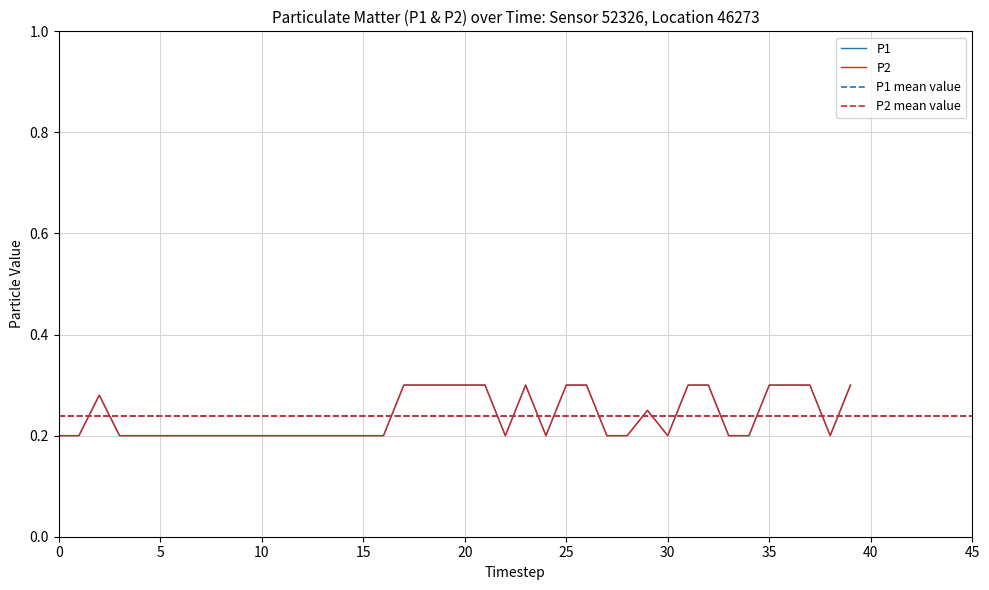

The P1 series shows 0.3 at 25. True or false?

True